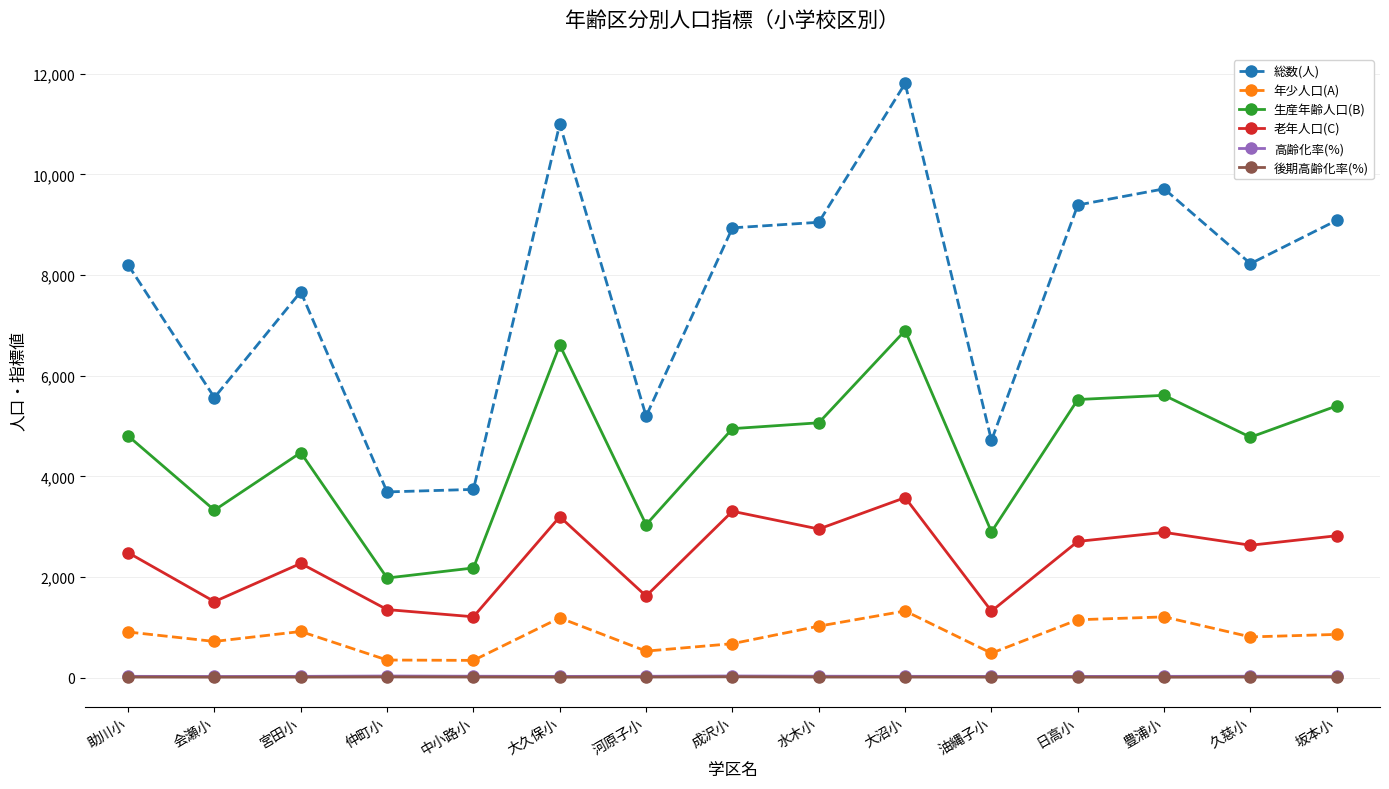

Does the chart have visible grid lines?

Yes